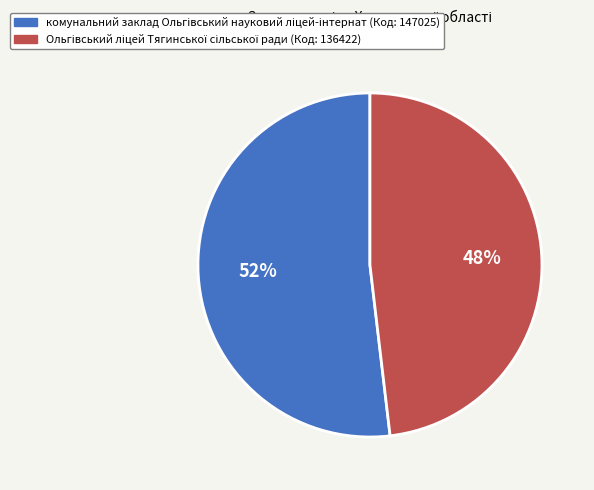

Is there a majority slice in this chart?

Yes